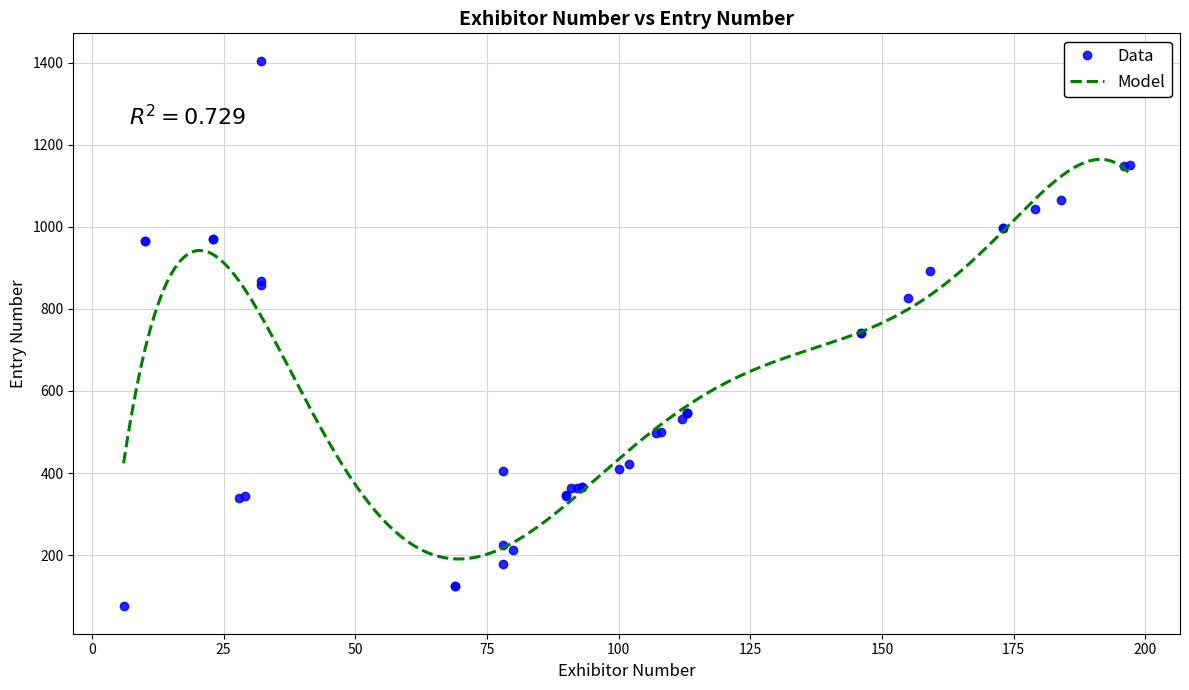

Read the Entry Number value at 155, to the nearest 50.

850